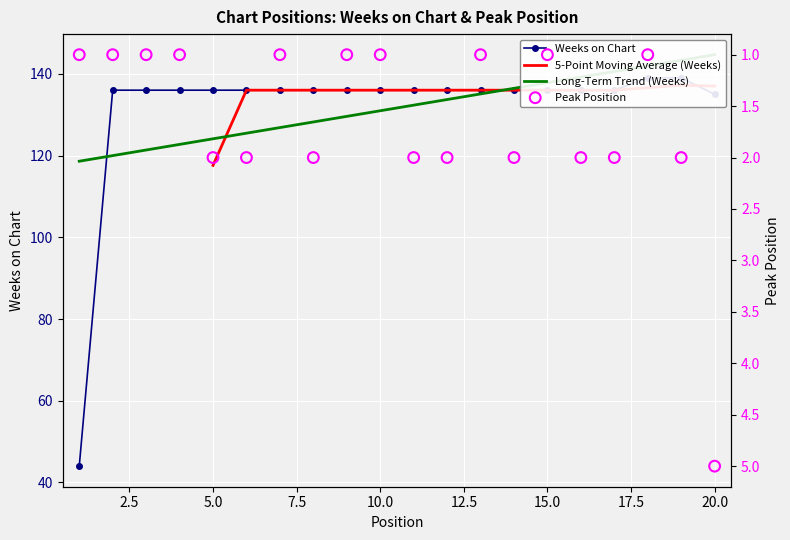

Which series has the largest Y range (max minus min)?

Weeks on Chart